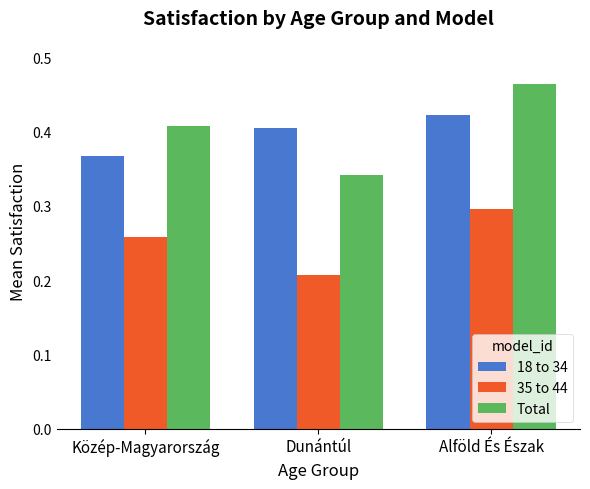

Which series has the widest spread of values?

Total